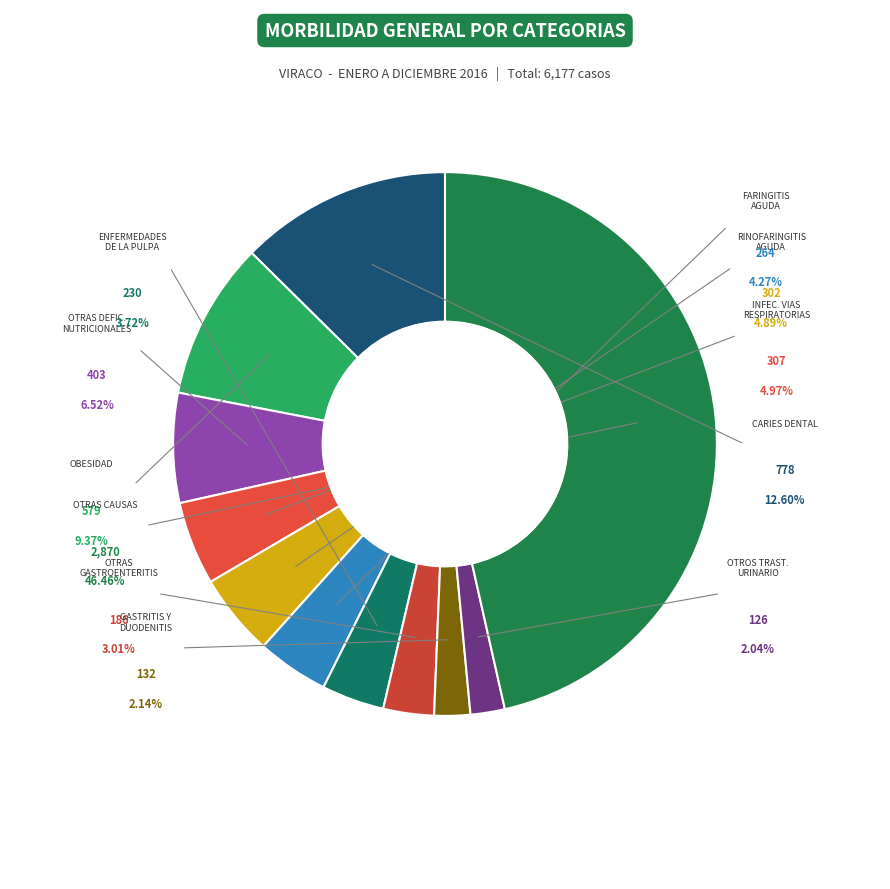

Rank the categories by value from highest to lowest.

OTRAS CAUSAS, CARIES DENTAL, OBESIDAD, OTRAS DEFICIENCIAS NUTRICIONALES, INFECCIONES AGUDAS DE LAS VIAS RESPIRATORIAS, RINOFARINGITIS AGUDA [RESFRIADO COMUN], FARINGITIS AGUDA, ENFERMEDADES DE LA PULPA Y DE LOS TEJIDOS, OTRAS GASTROENTERITIS Y COLITIS, GASTRITIS Y DUODENITIS, OTROS TRASTORNOS DEL SISTEMA URINARIO